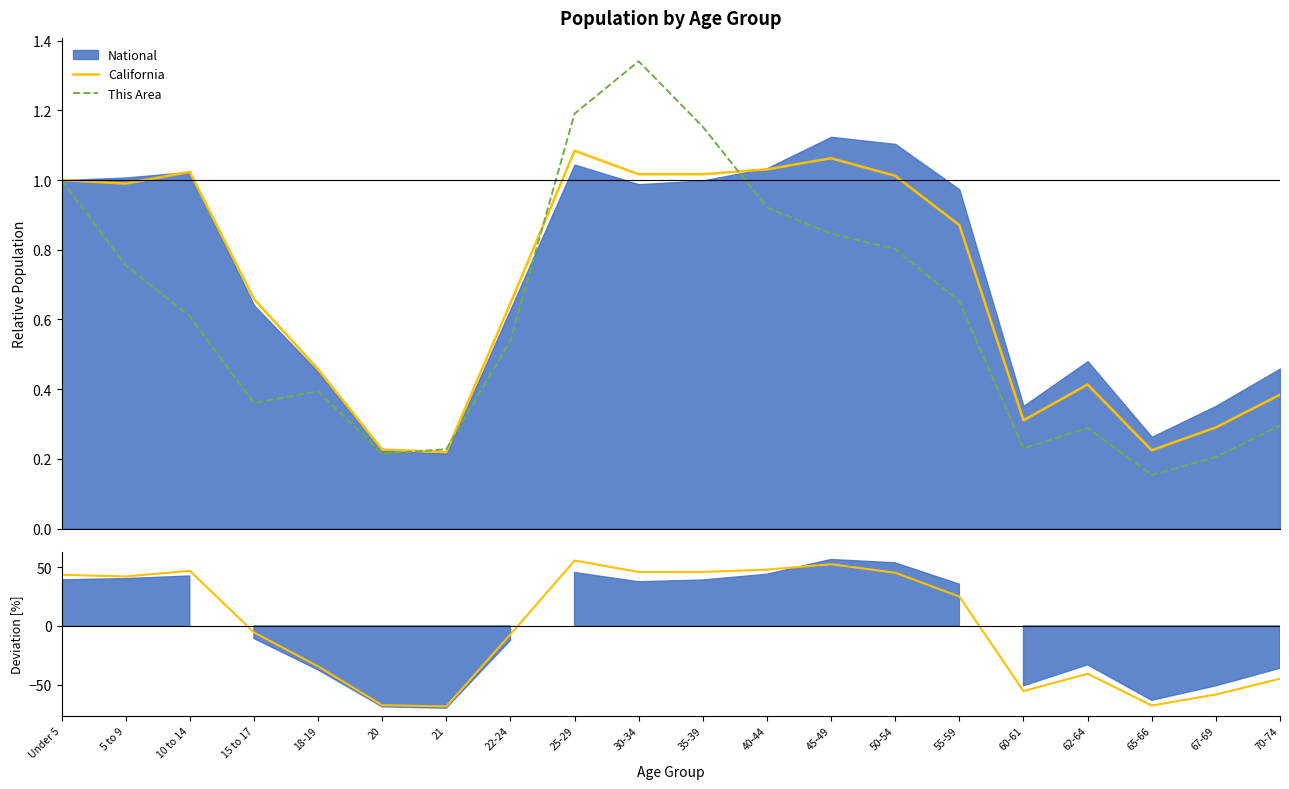

Which series has the largest range (max minus min)?

California